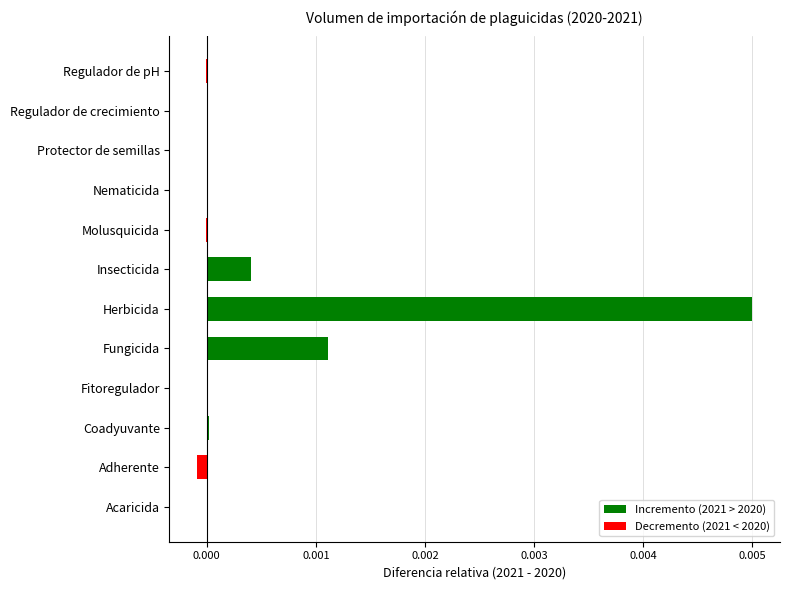

Are the bars horizontal?

Yes